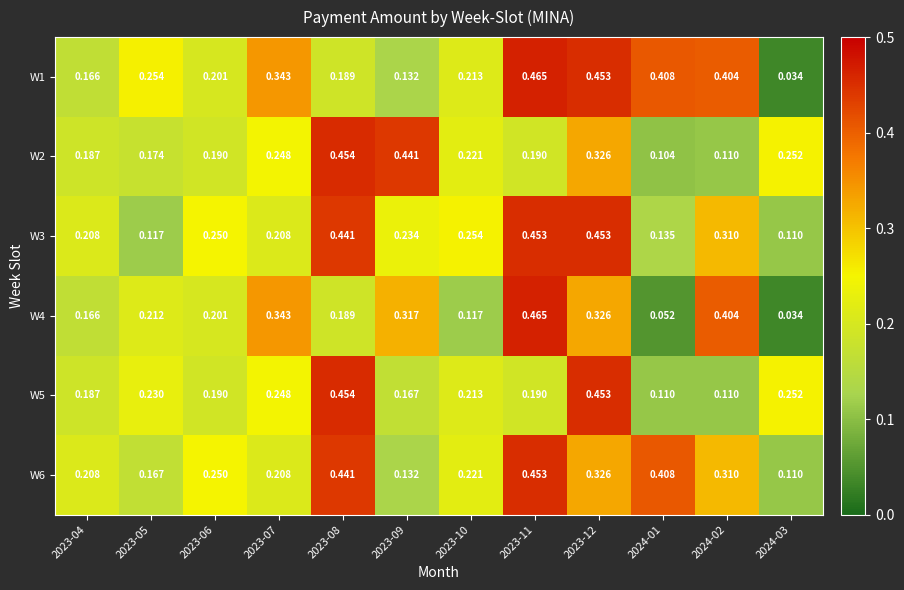

Is the value of W4 at 2023-10 greater than the value of W3 at 2023-07?

No